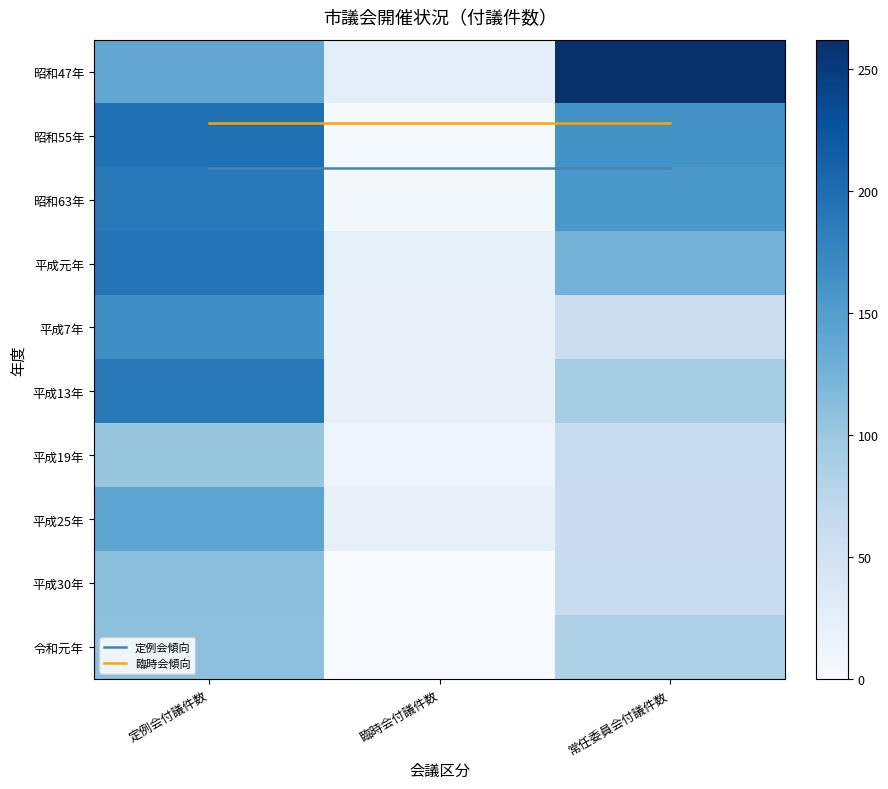

What is the sum of the 平成7年 values at 常任委員会付議件数 and 臨時会付議件数?

77